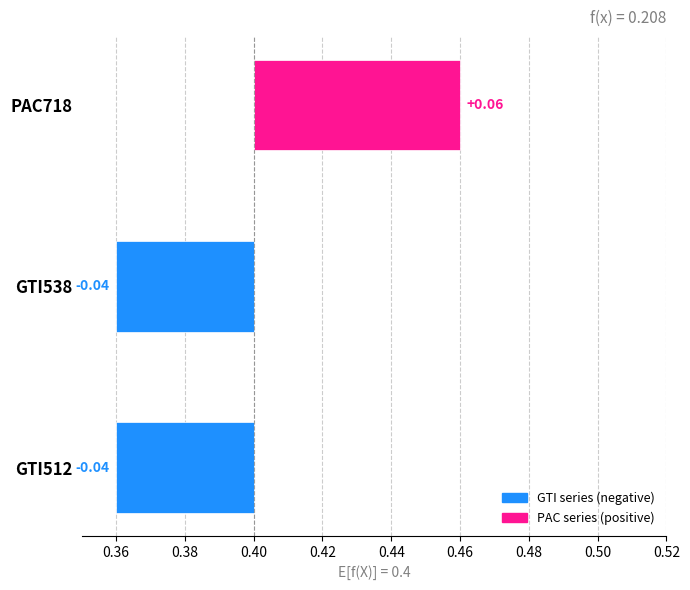

True or false: the data shows -0.1 at GTI512.

False